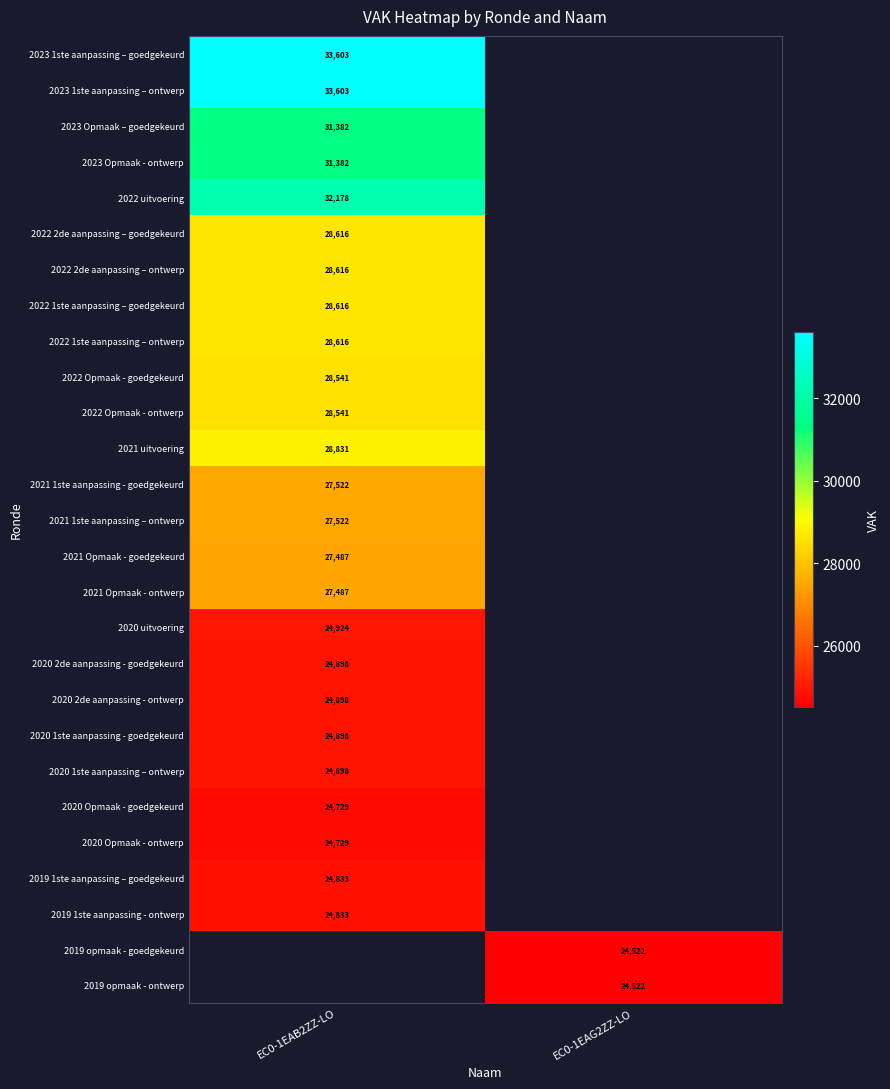

The value of 2019 1ste aanpassing - ontwerp at EC0-1EAB2ZZ-LO is 41581. True or false?

False